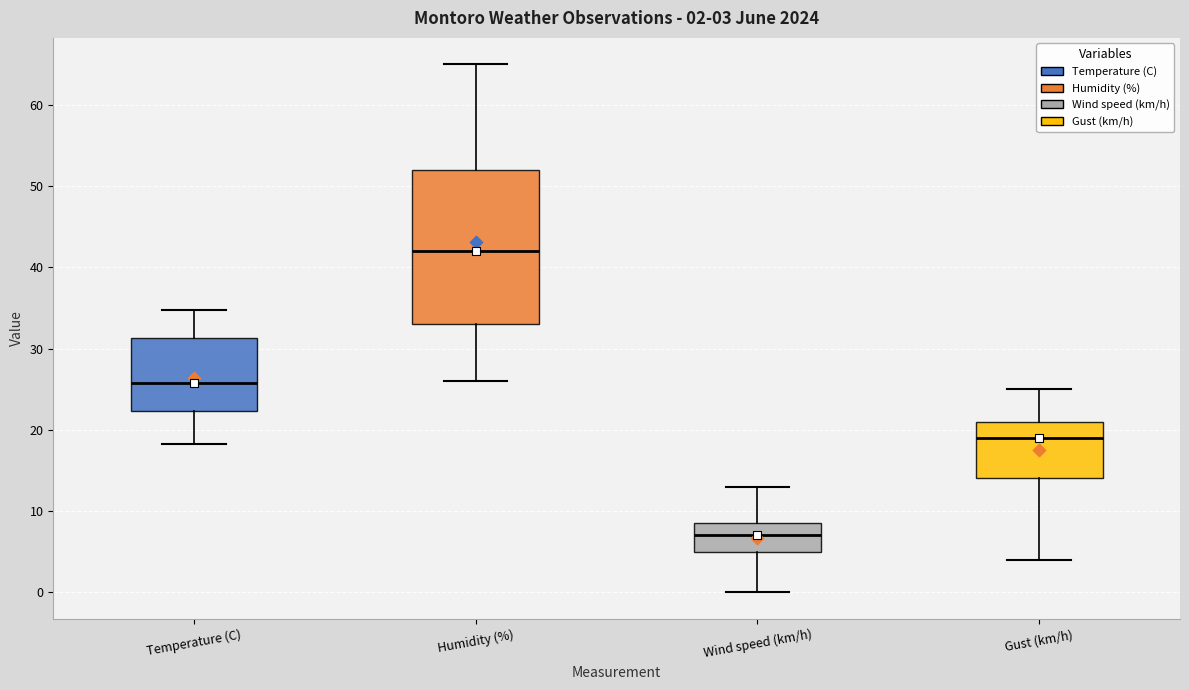

Which box has the lowest median line?

Wind speed (km/h)